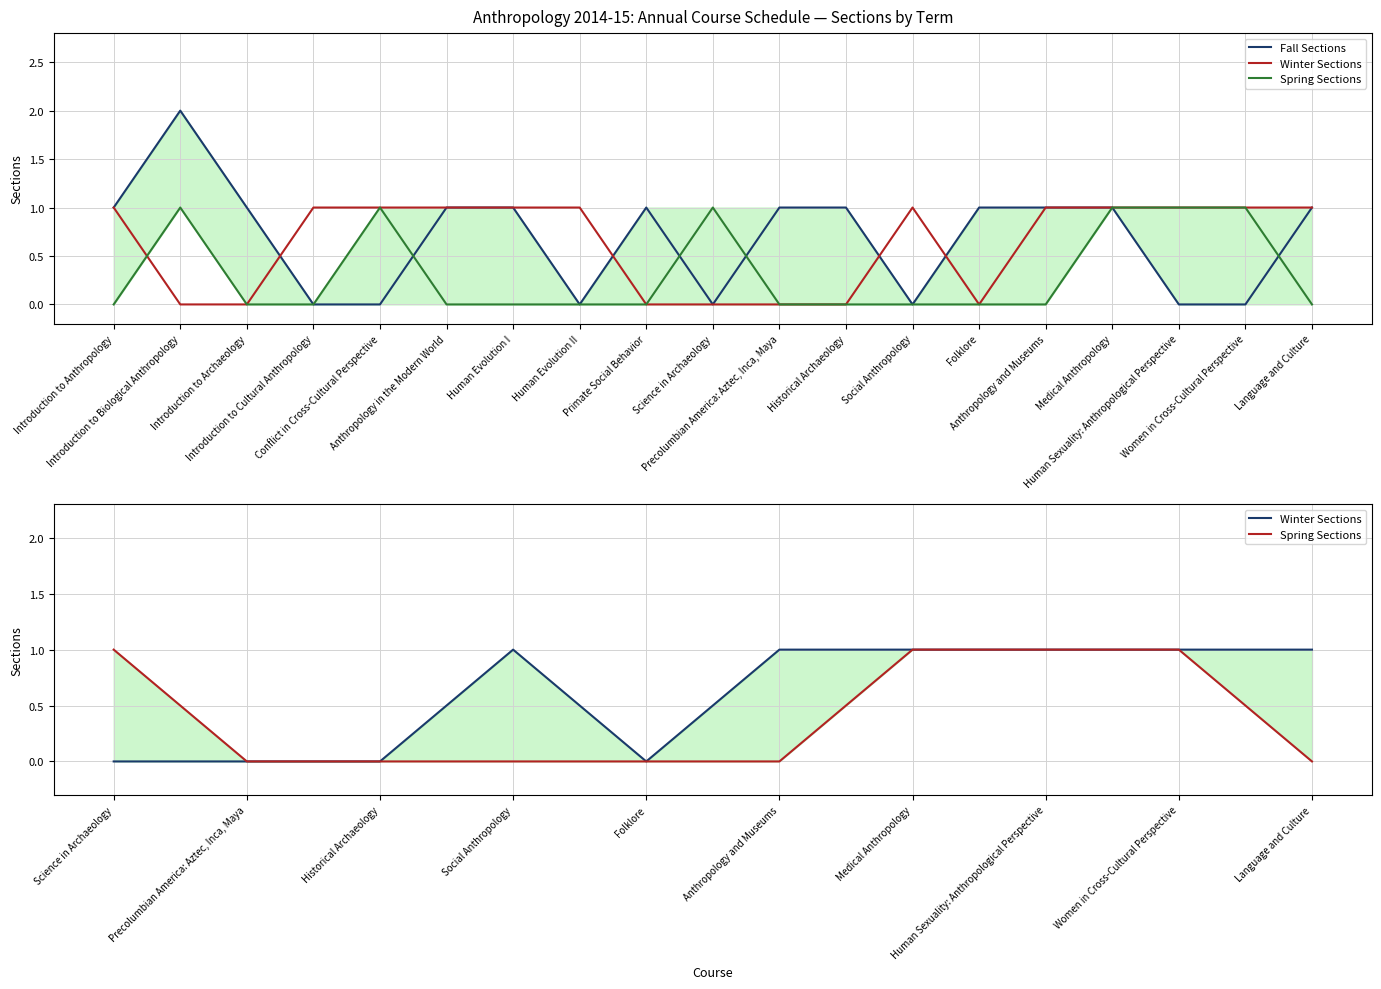

Read the Fall Sections value at Anthropology and Museums.

1